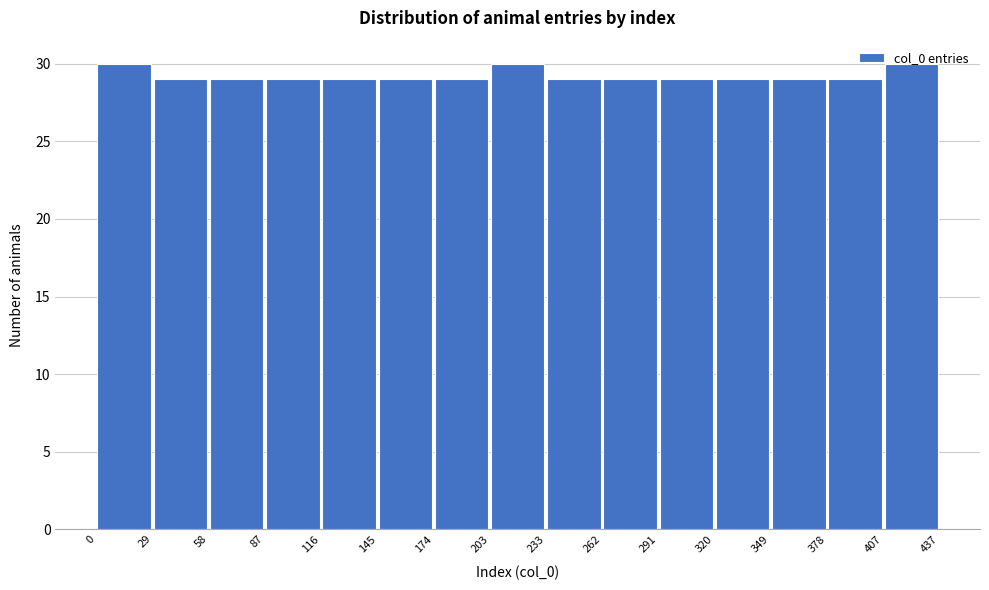

Reading left to right, list every bar in this chart as the range it spans on the x-axis followed by its height. The values are not printed on the chart, so give them approximately, as read against the axis.

0 to 29: 30
29 to 58: 29
58 to 87: 29
87 to 116: 29
116 to 145: 29
145 to 174: 29
174 to 203: 29
203 to 233: 30
233 to 262: 29
262 to 291: 29
291 to 320: 29
320 to 349: 29
349 to 378: 29
378 to 407: 29
407 to 437: 30